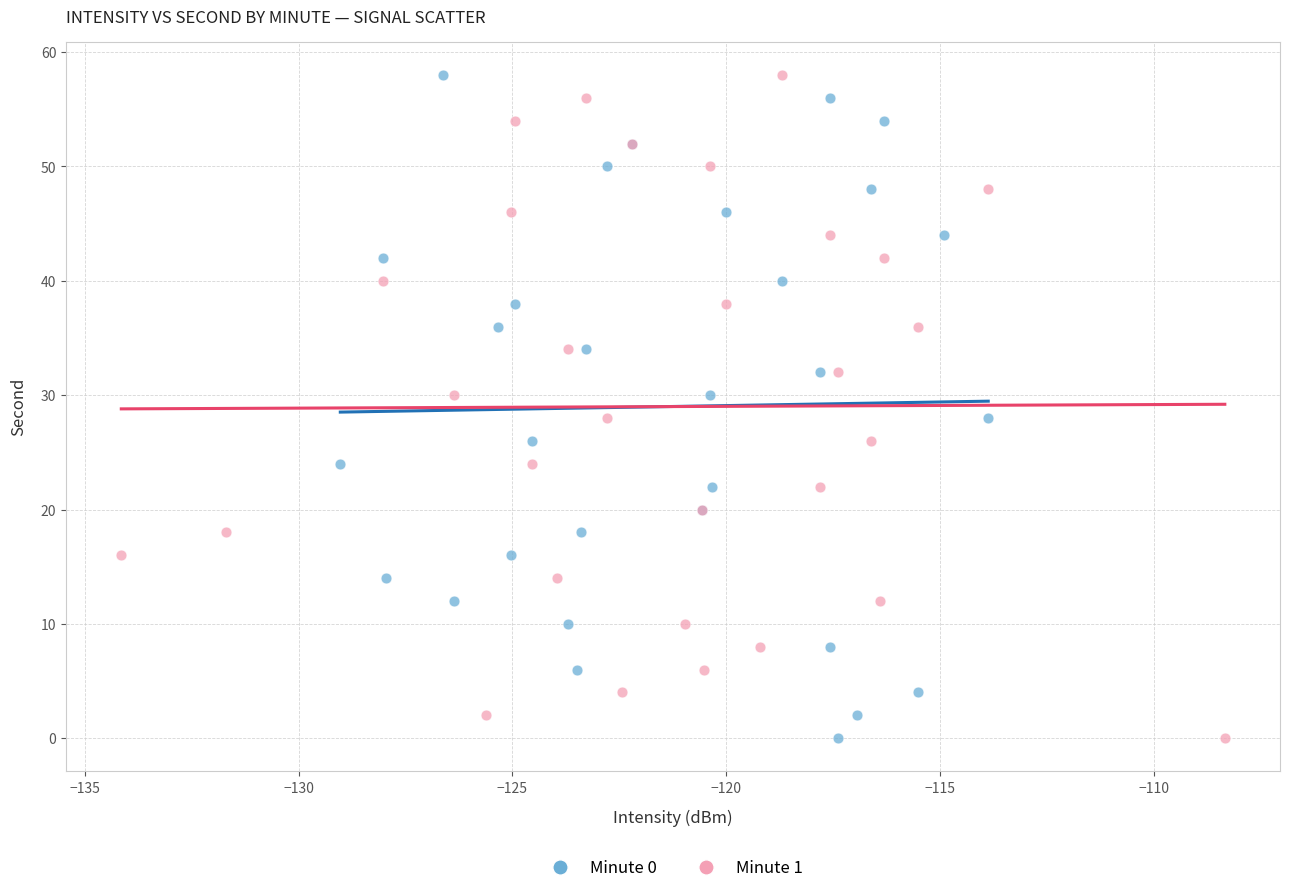

What are all the series names shown in the legend?

Minute 0, Minute 1